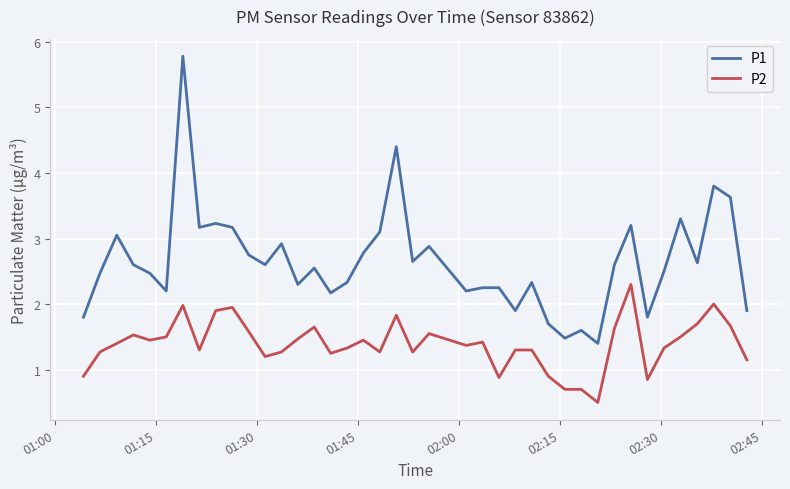

True or false: P1 and P2 cross at least once.

False